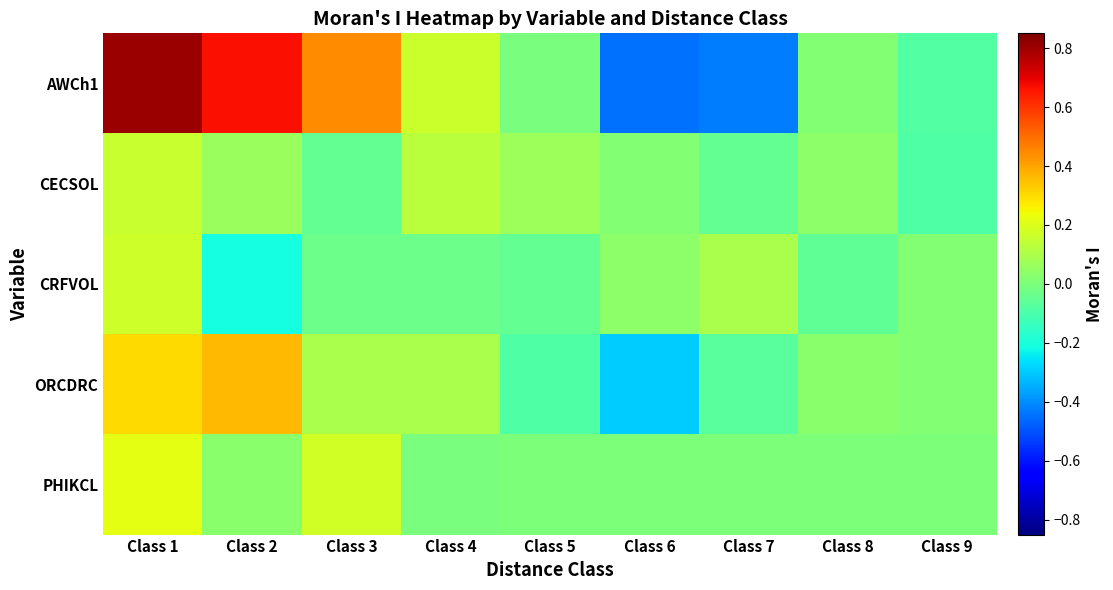

Count the number of data series in this chart.

5